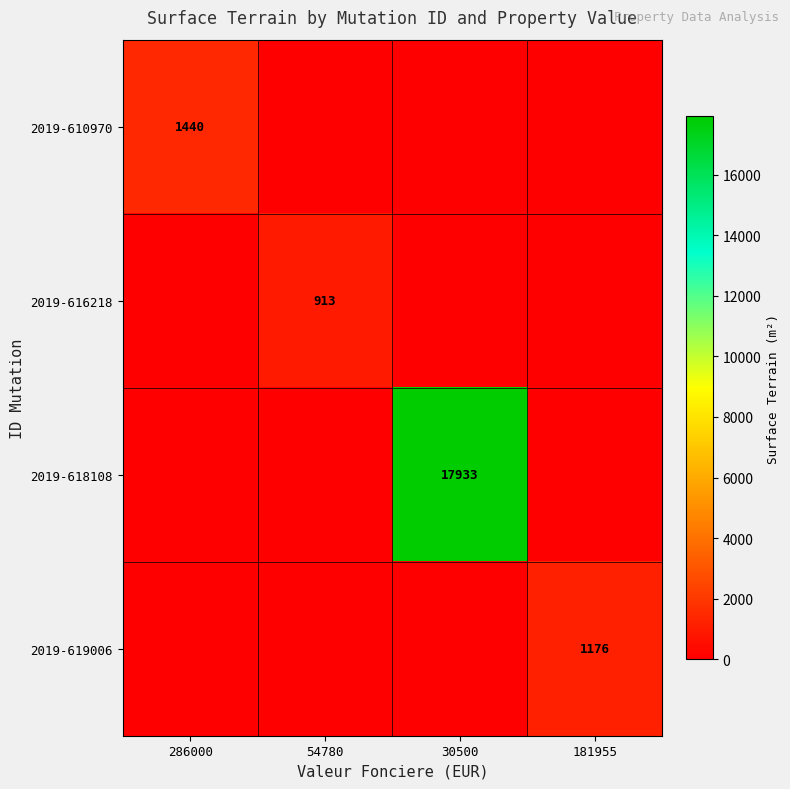

The 2019-610970 series shows 1440 at 286000. True or false?

True